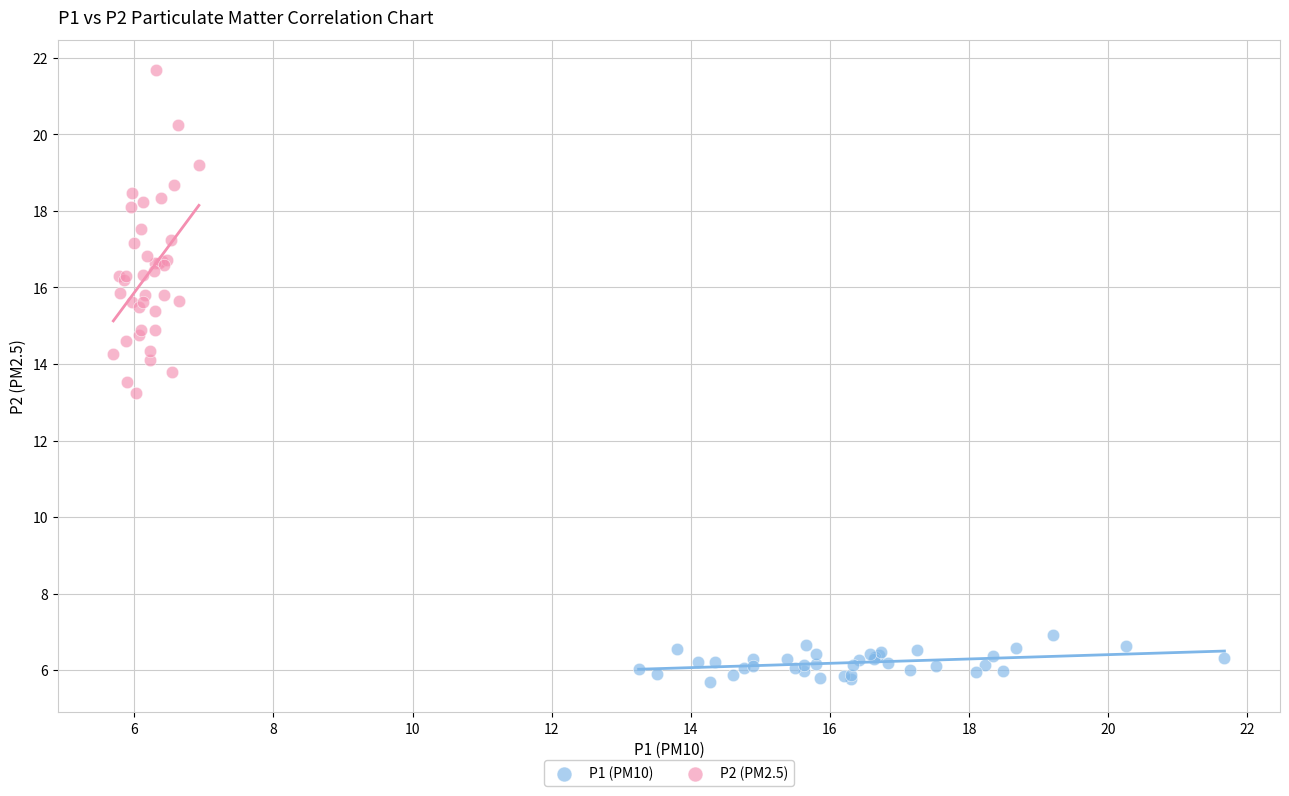

Which series reaches the minimum Y coordinate?

P1 (PM10)